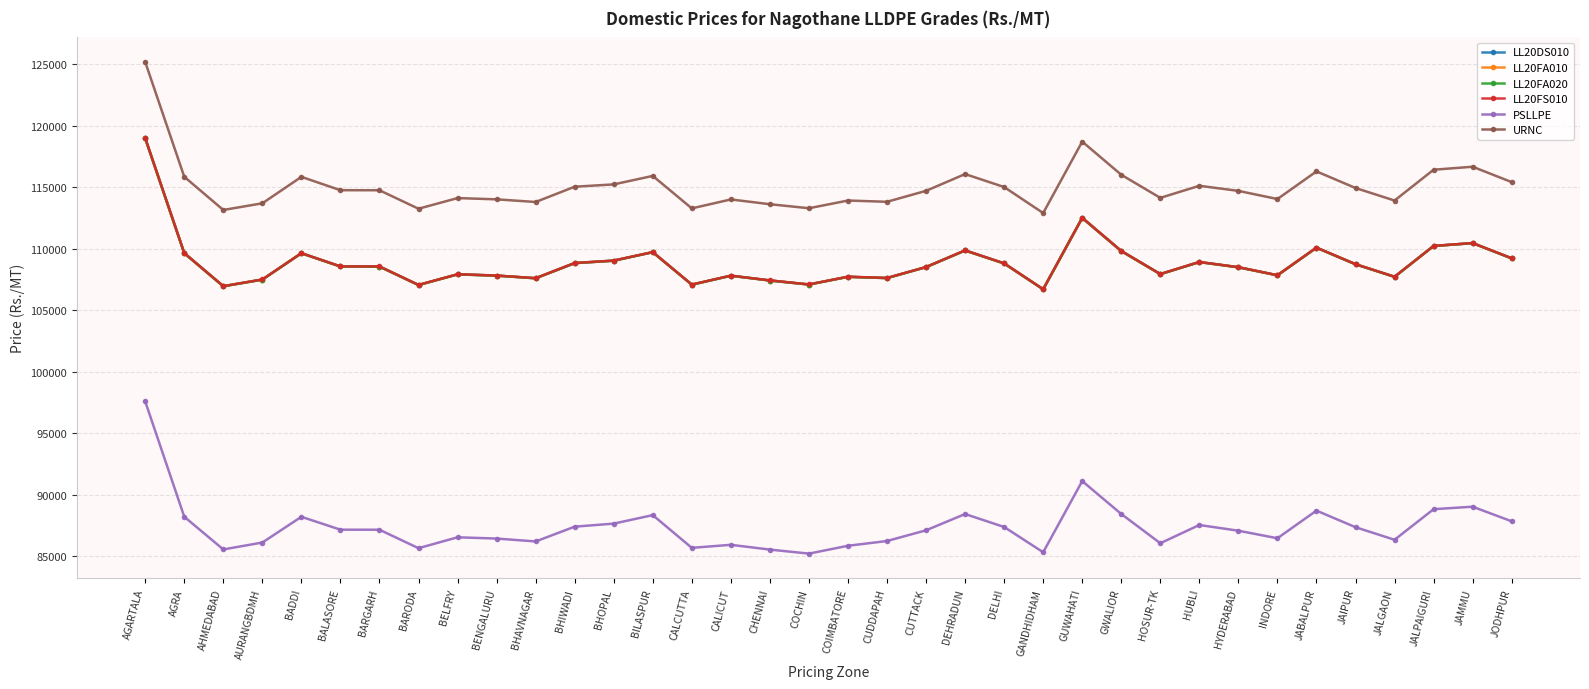

Is this an area chart (filled region under the line)?

No